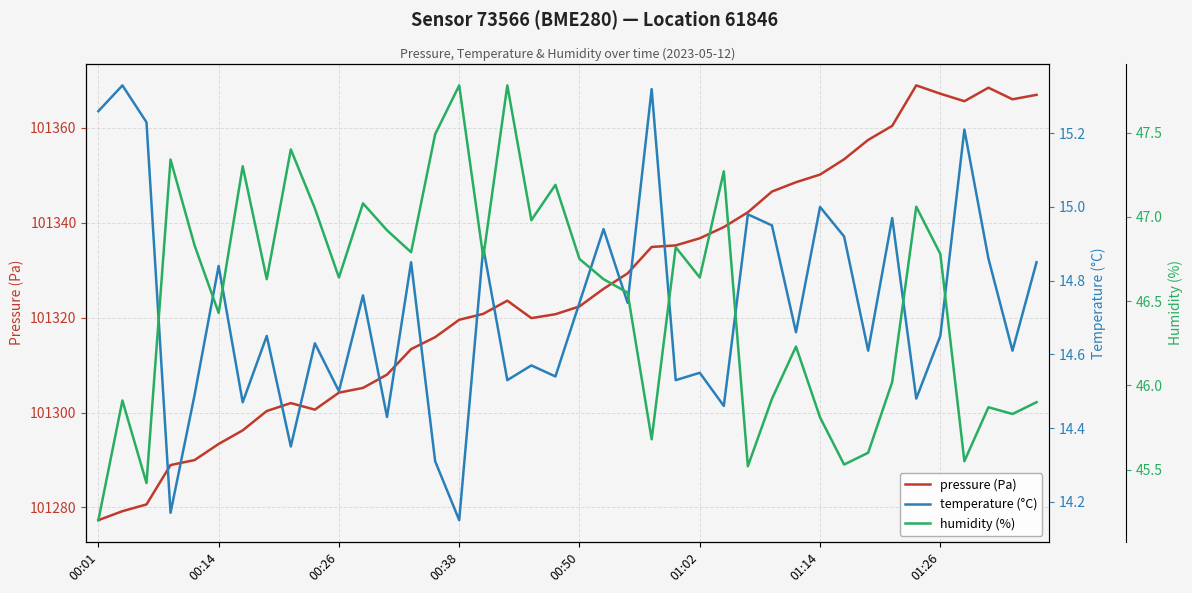

How many data points in humidity (%) are above 46?

27